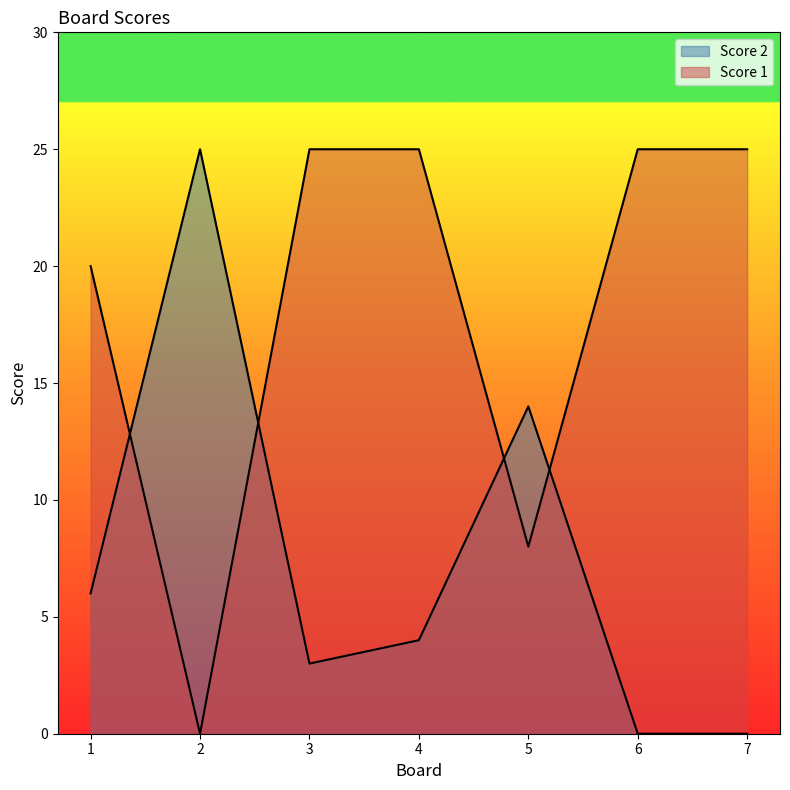

Is it true that Score 2 equals 14 at 5?

True